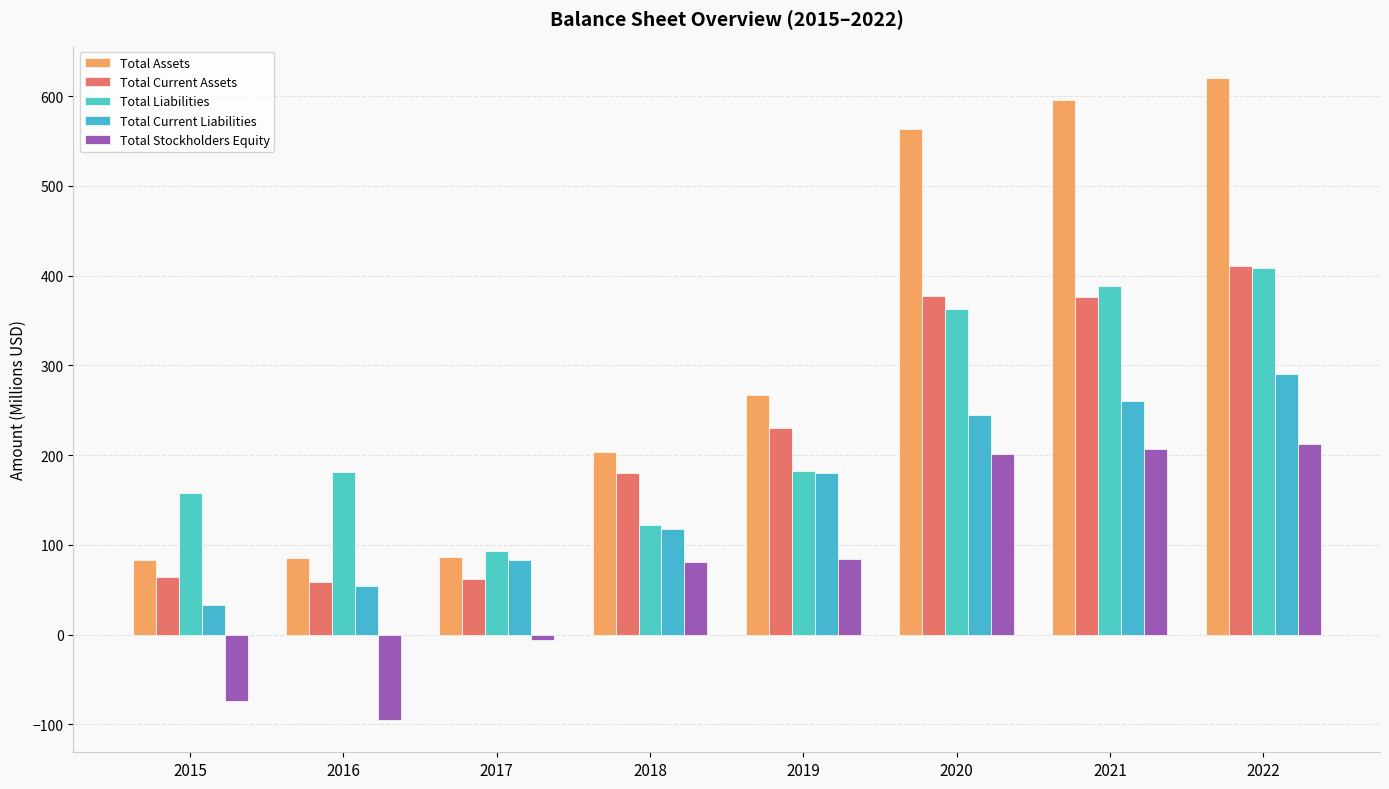

What is the maximum value for Total Assets?

620.3